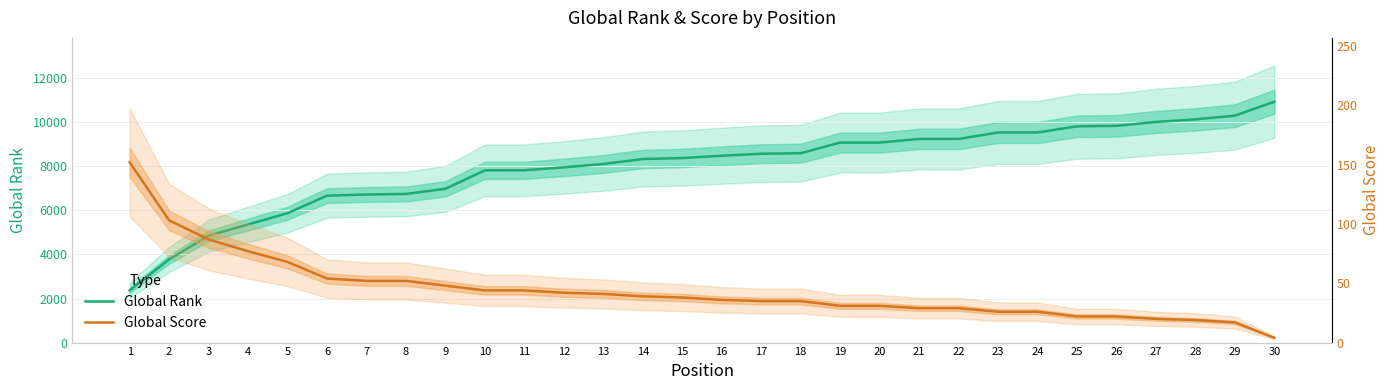

True or false: Global Score has a value of 36 at 16.

True